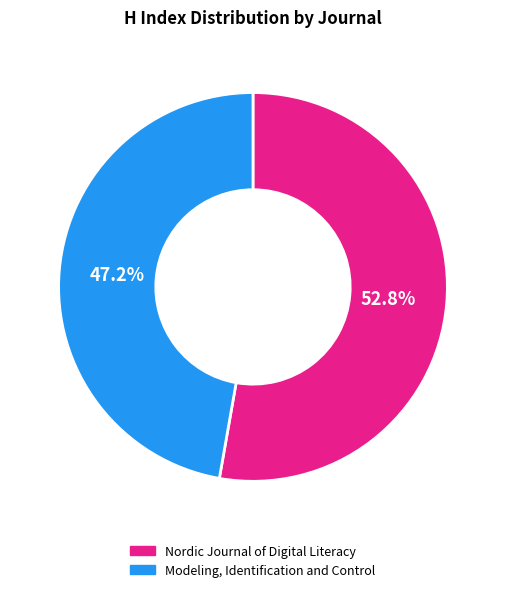

What portion of the pie excludes Nordic Journal of Digital Literacy?

47.2%